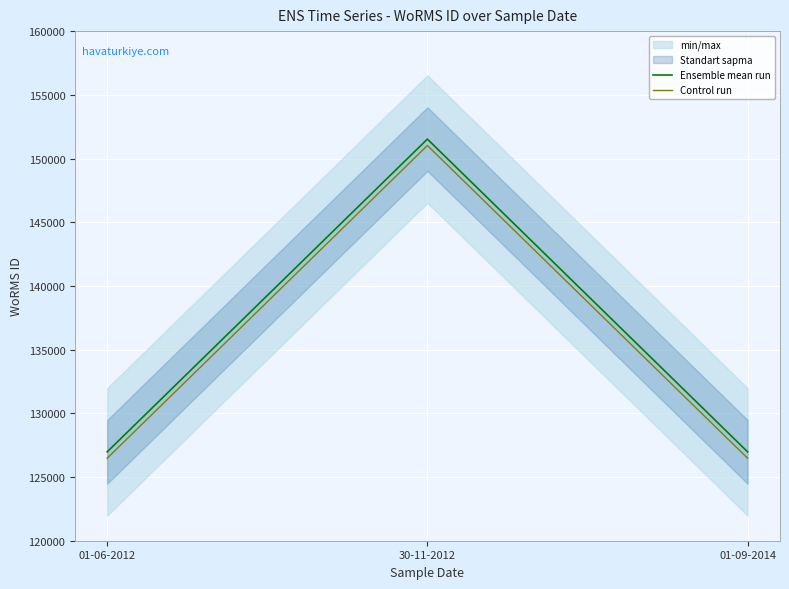

List the series in order of their overall mean, lowest first.

Control run, Ensemble mean run